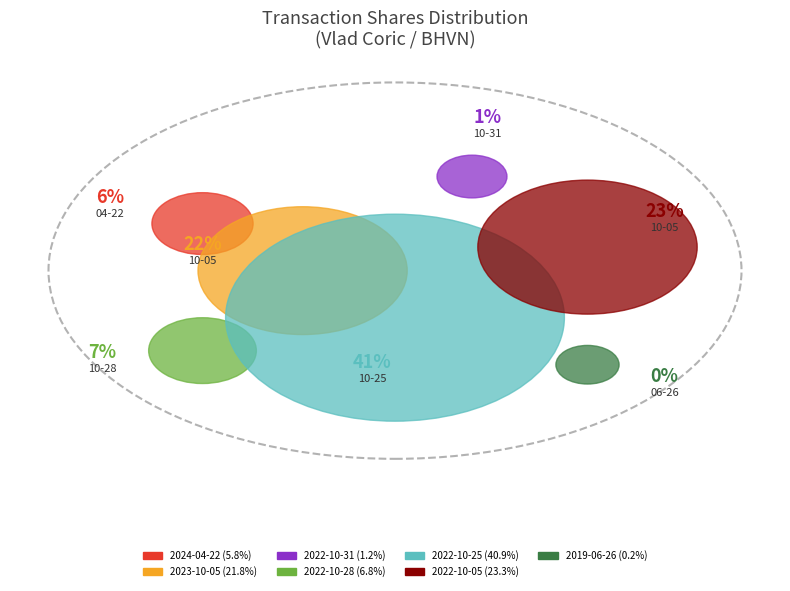

Between 2024-04-22 and 2022-10-05, which is larger?

2022-10-05